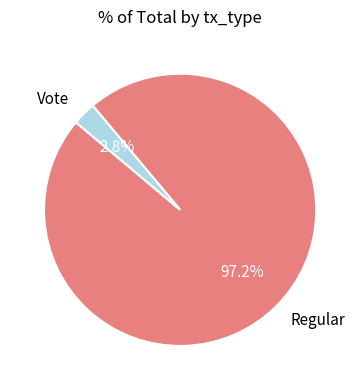

To the nearest percent, what is the difference between the largest and smallest slice percentages?

94%